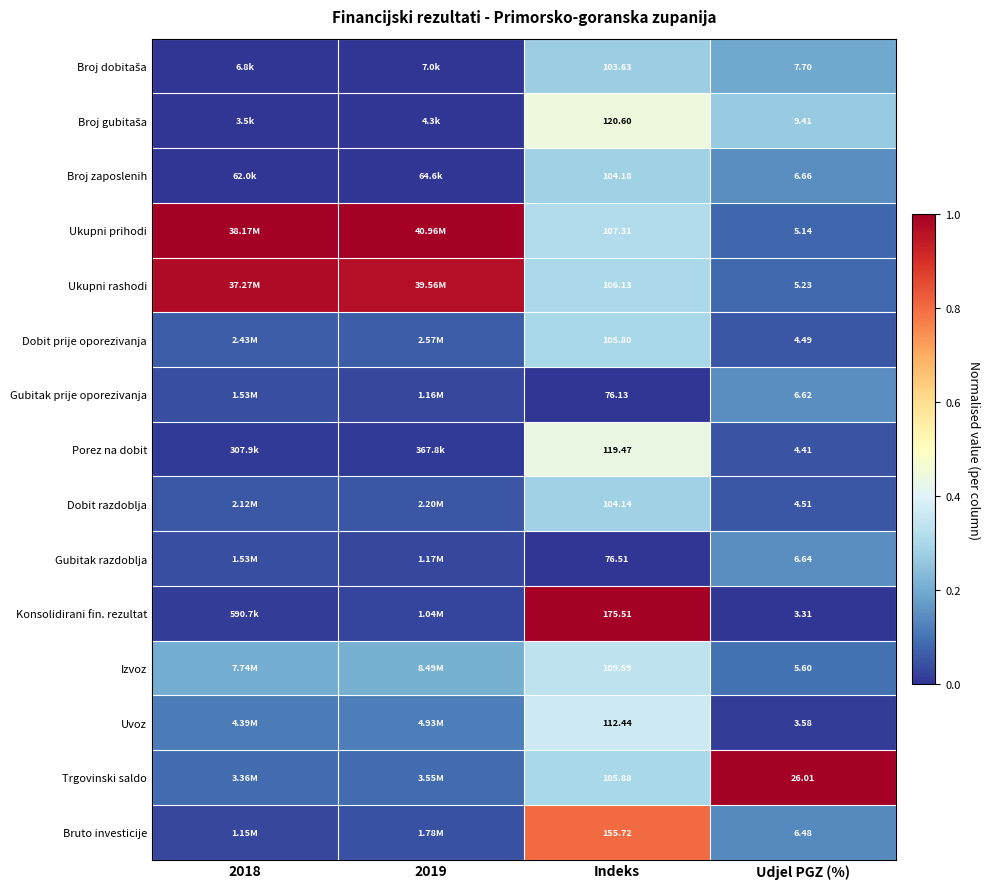

Which series changed the most between Indeks and Udjel PGZ (%)?

Konsolidirani fin. rezultat